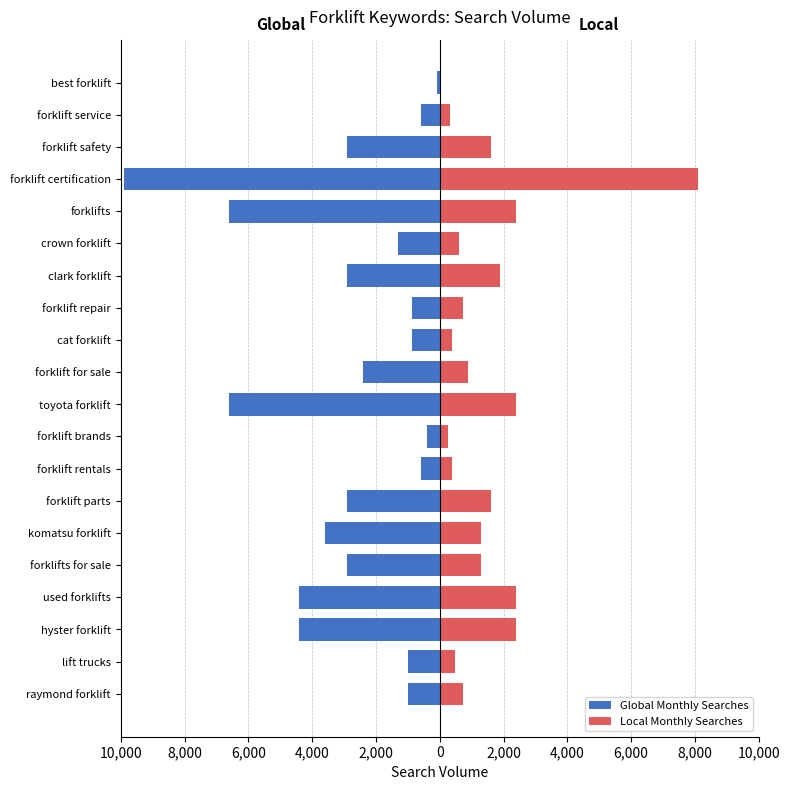

Between komatsu forklift and forklift certification, which is larger?

komatsu forklift